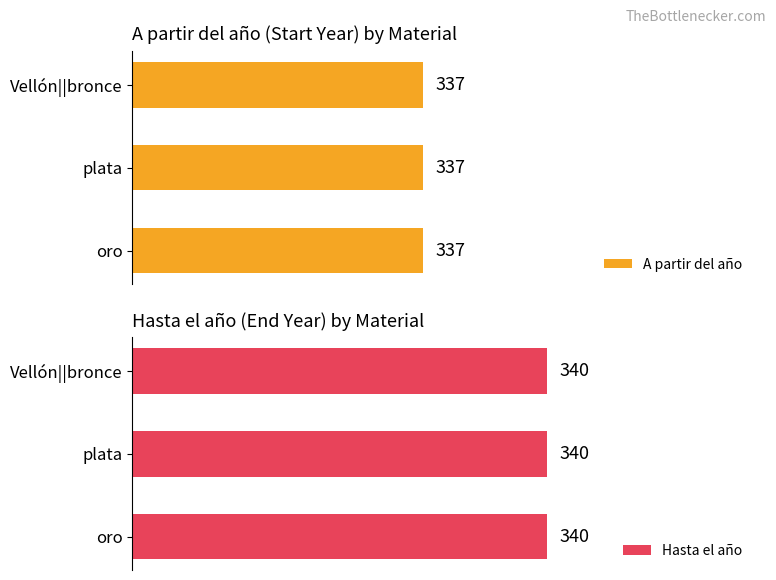

At how many categories does at least one series exceed 339?

3